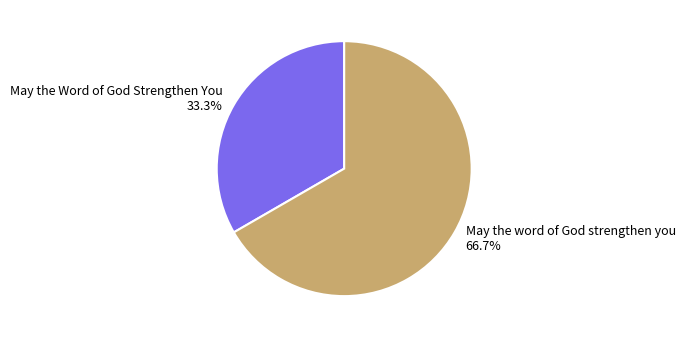

The May the word of God strengthen you slice represents 67% of the pie. True or false?

True